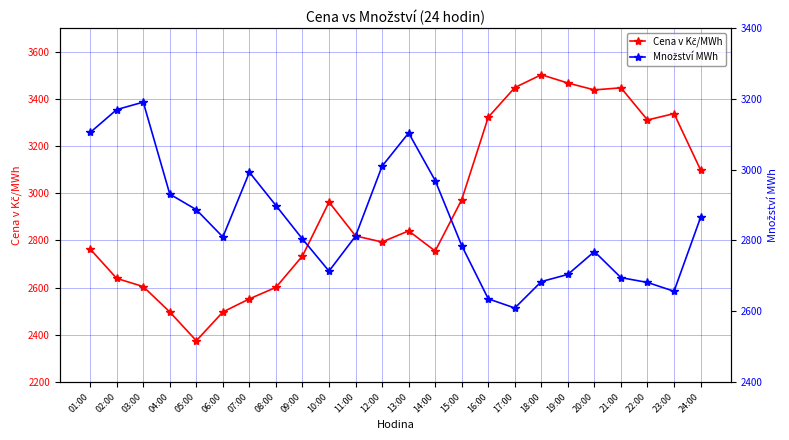

Reading left to right, what are all the values shown in this chart?

Cena v Kč/MWh: 2763.9	2639.3	2604.7	2497.1	2375.3	2497.1	2552.7	2601.4	2734.6	2962.8	2819.3	2793.7	2840.7	2755.3	2972.9	3322.4	3448.0	3502.6	3467.2	3438.1	3447.0	3310.8	3337.6	3099.0
Množství MWh: 3105.1	3169.8	3190.9	2931.0	2887.0	2809.9	2992.7	2898.8	2804.1	2713.6	2812.4	3010.0	3103.8	2969.4	2785.5	2635.2	2609.3	2683.9	2704.2	2768.8	2695.1	2681.5	2656.6	2865.2